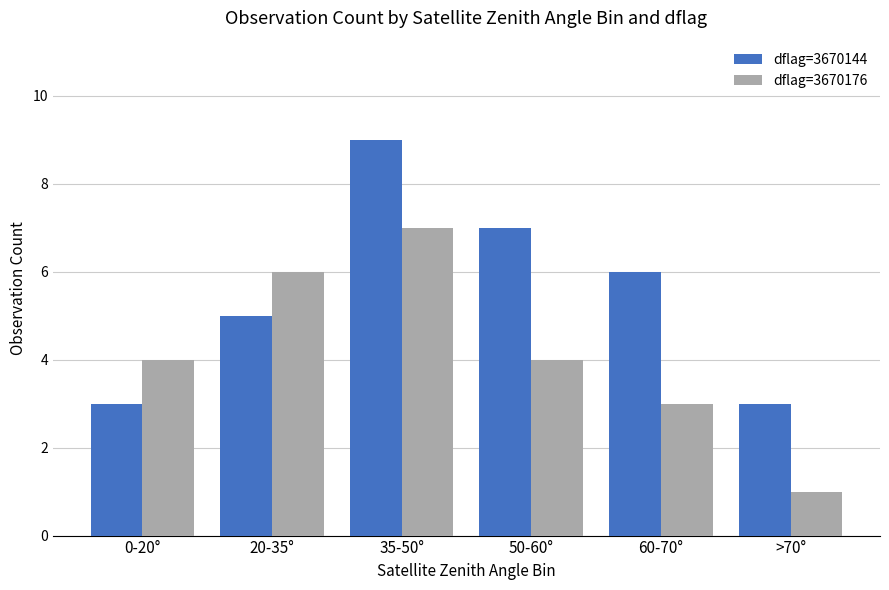

Between 20-35° and >70°, which series saw the biggest shift?

dflag=3670176